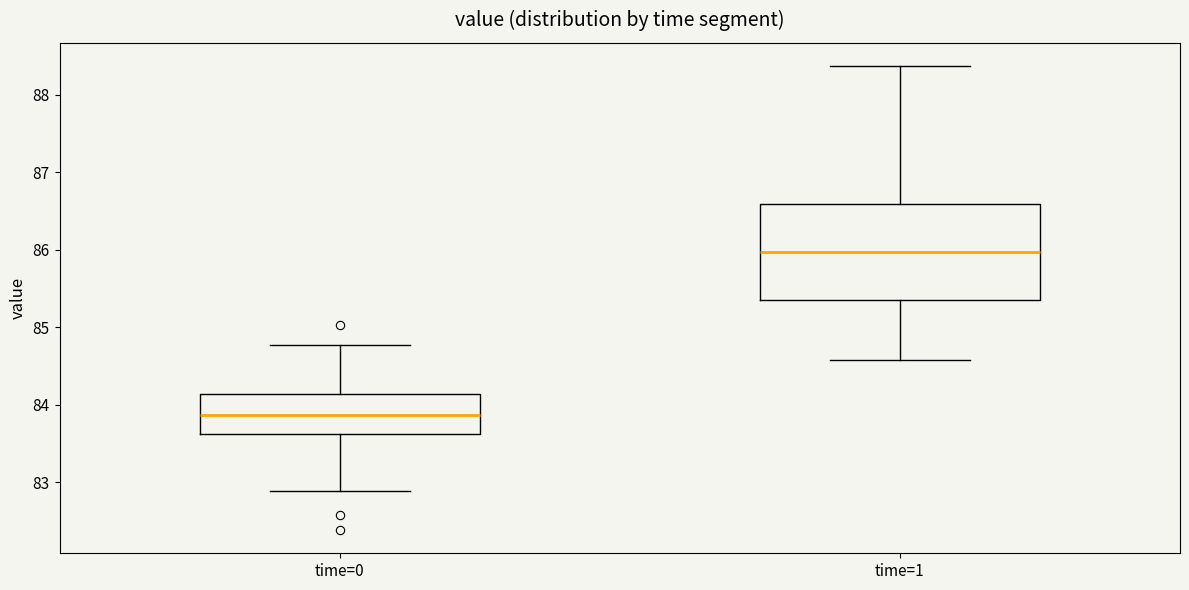

Comparing the boxes themselves (not the whiskers), which one is the tallest?

time=1